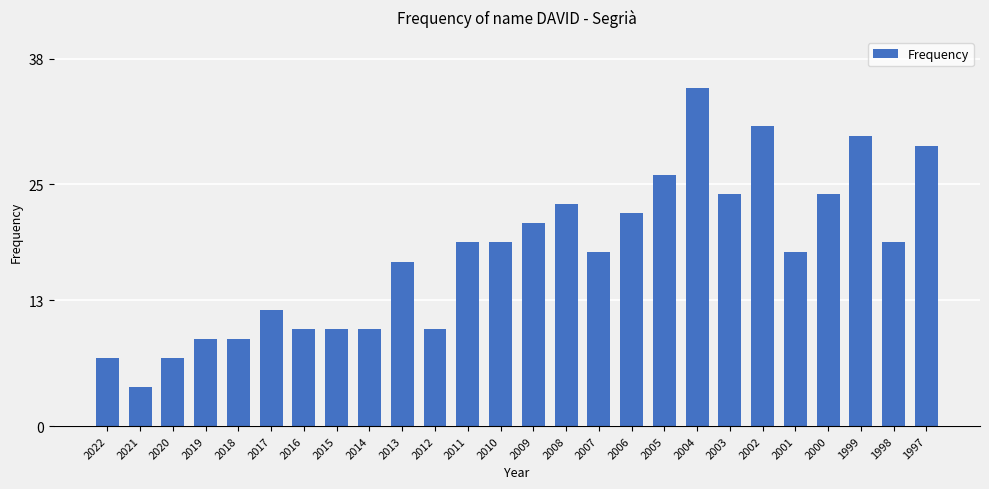

What is the ratio of the value at 1999 to the value at 2002?

1.0